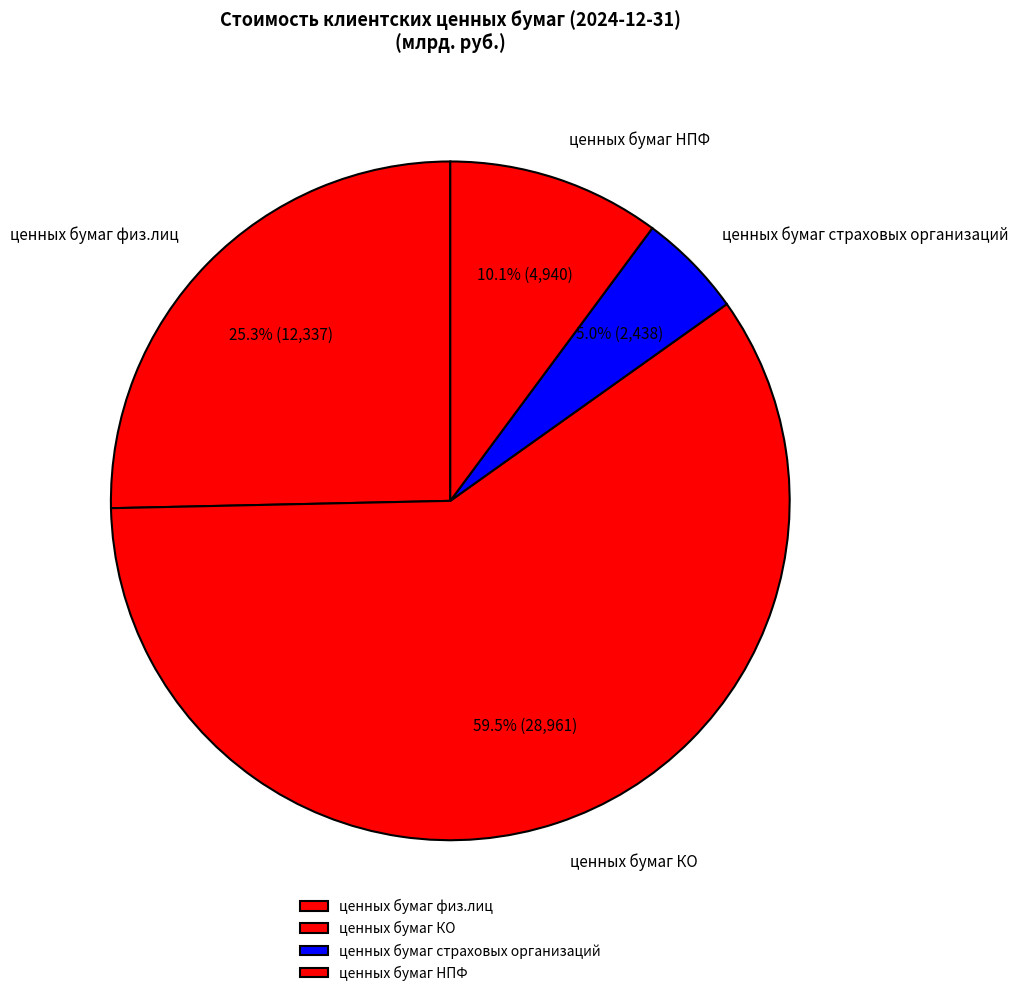

Which slice is the largest?

ценных бумаг КО